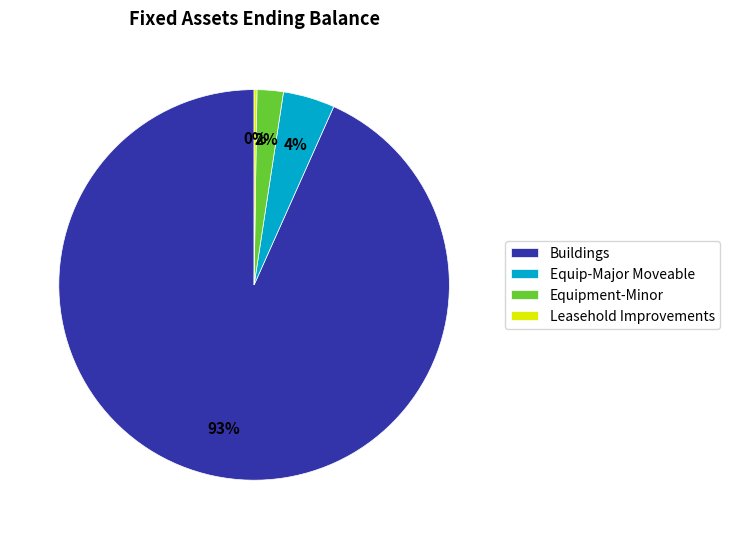

Between Equip-Major Moveable and Buildings, which is larger?

Buildings